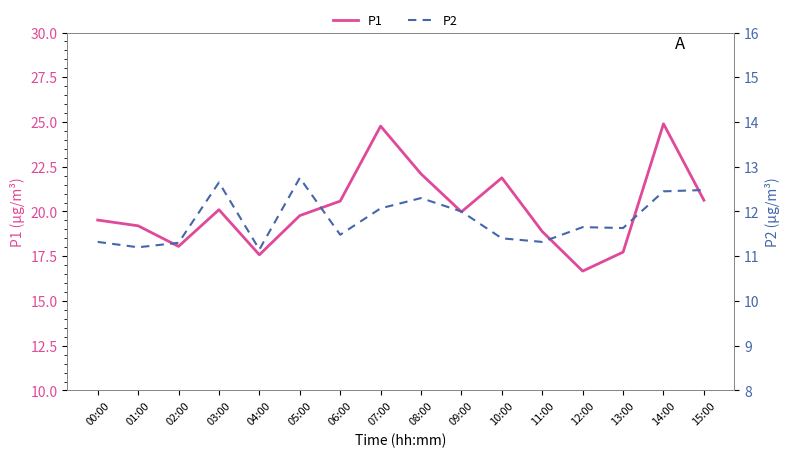

How many lines are shown in the chart?

2